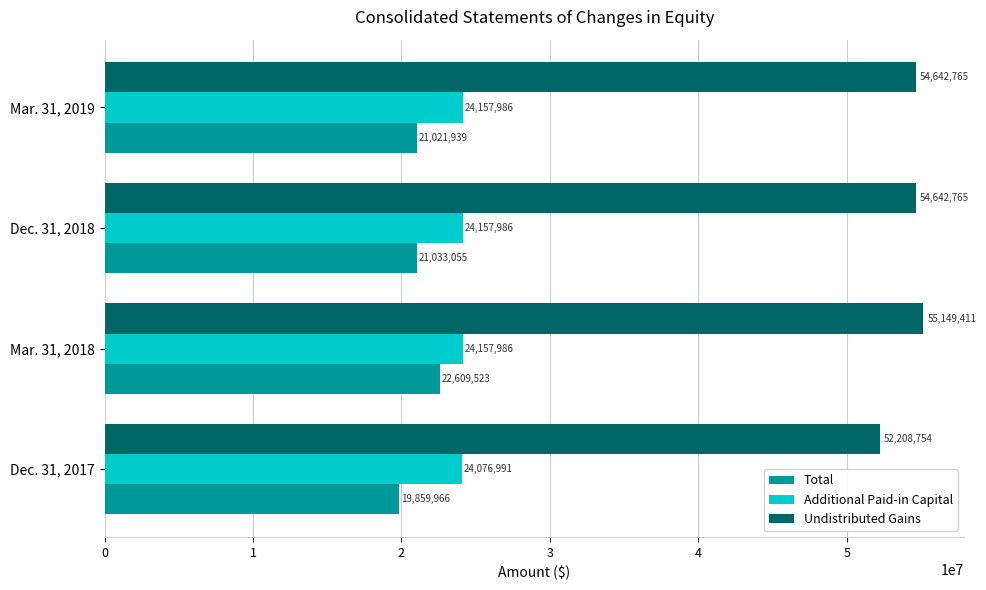

At which category is the sum across all series the highest?

Mar. 31, 2018